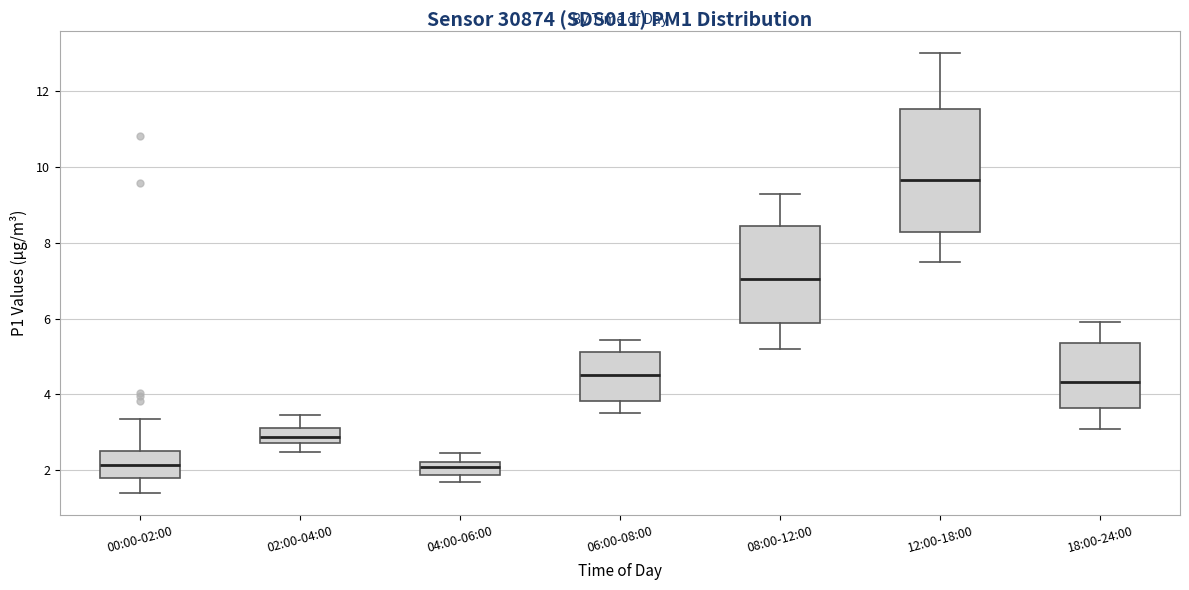

Where does the upper whisker of the box for 12:00-18:00 end on the y-axis? The values are not printed on the chart, so give them approximately, as read against the axis.

13.0